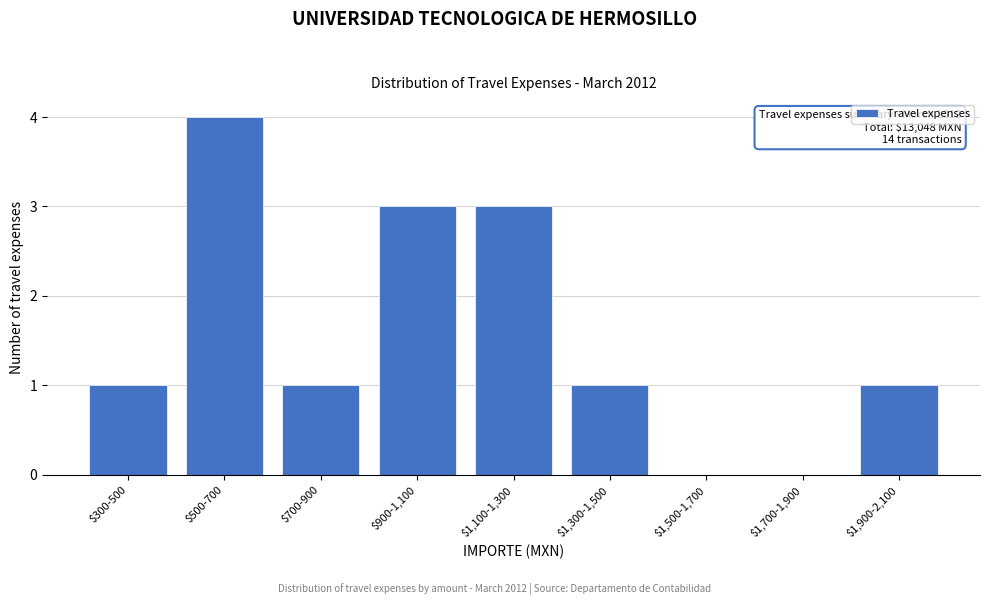

What is the greatest value displayed?

4